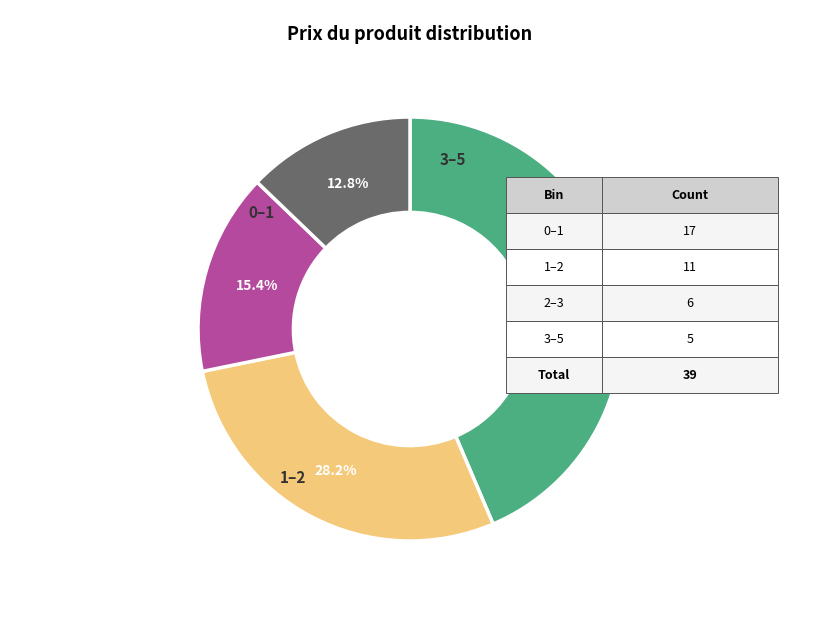

Is there any slice that represents more than half of the pie?

No